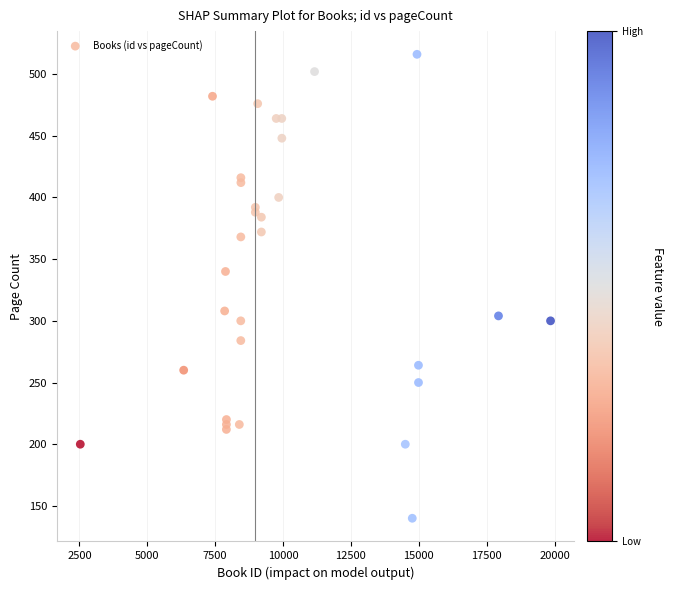

What Y value in the scatter plot is closest to 328?

340